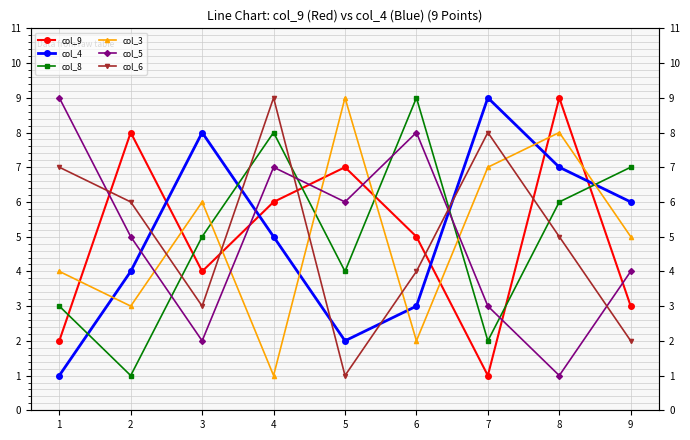

The value of col_9 at 7 is 0. True or false?

False